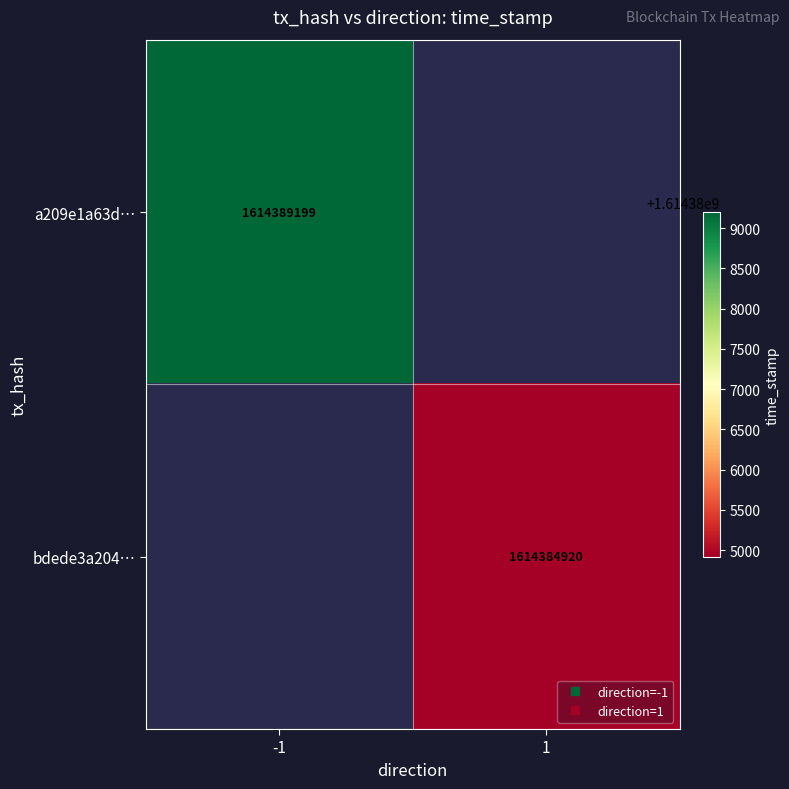

Is it true that bdede3a204… equals 563891028.6 at 1?

False